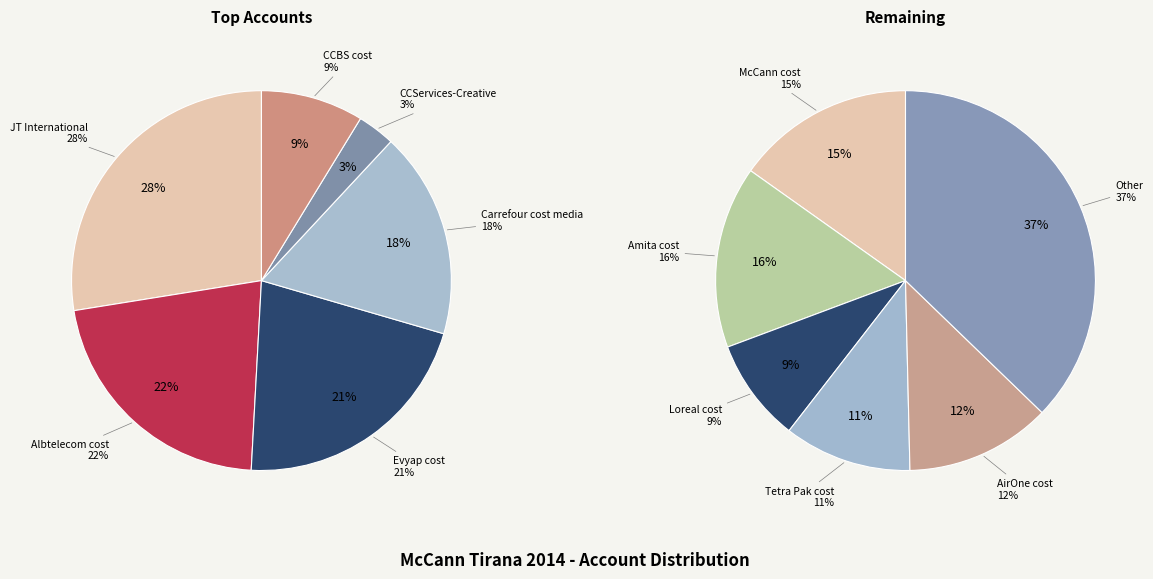

Does Loreal cost account for over 50% of the chart?

No